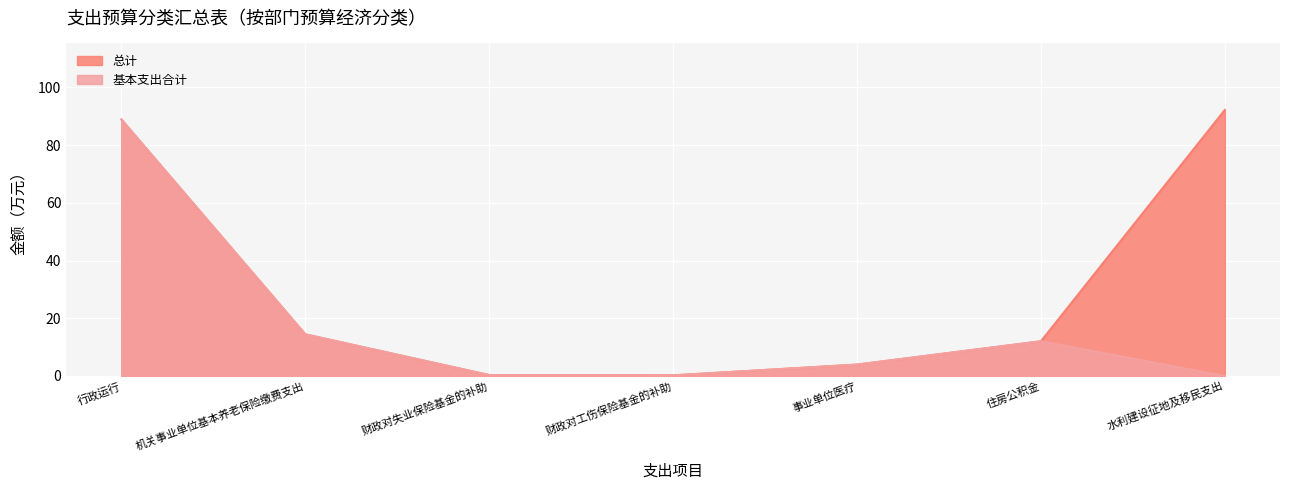

What is the label of the 6th point from the right?

机关事业单位基本养老保险缴费支出